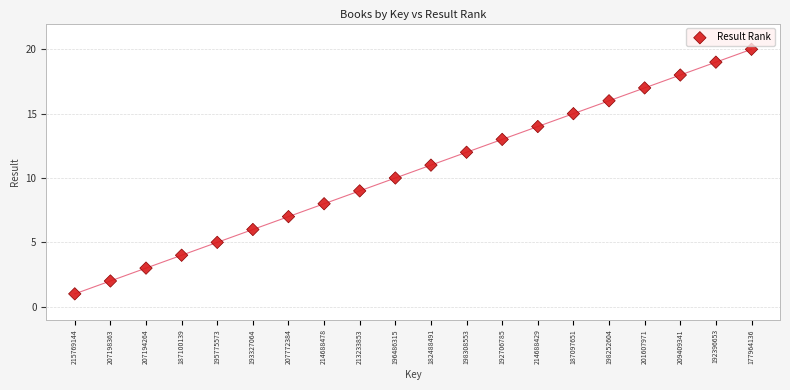

What is the range of Y values (max minus min)?

19